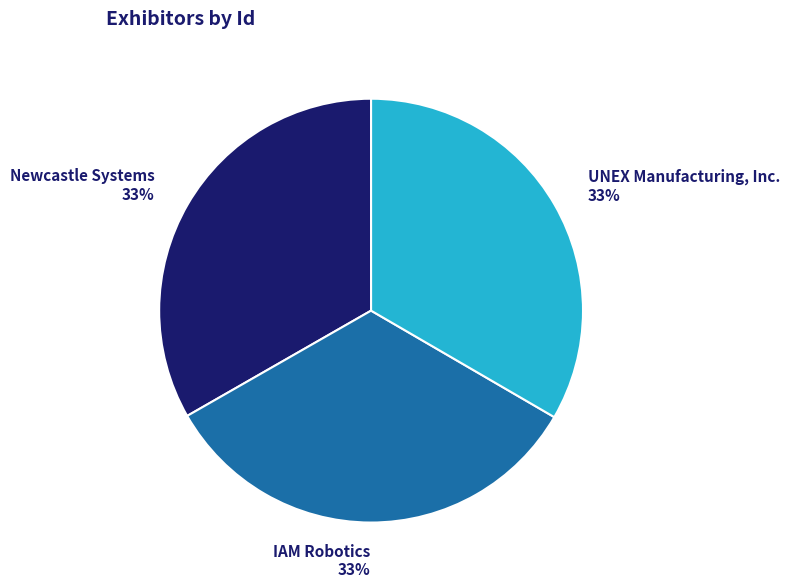

Does IAM Robotics account for over 50% of the chart?

No